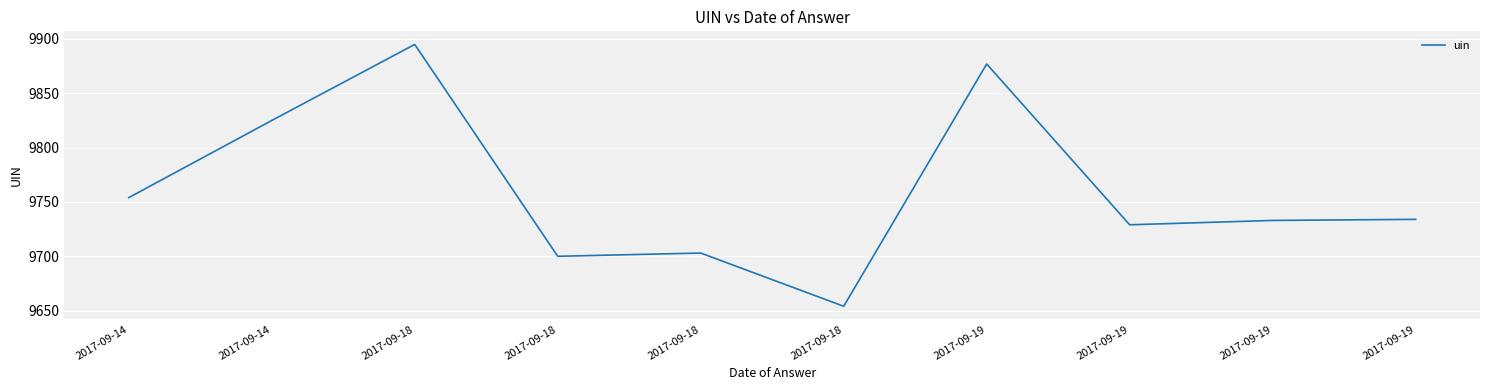

Does the chart have visible grid lines?

Yes